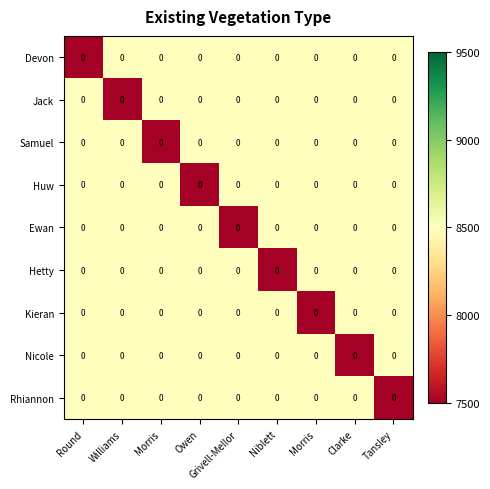

How many series are shown in this chart?

9